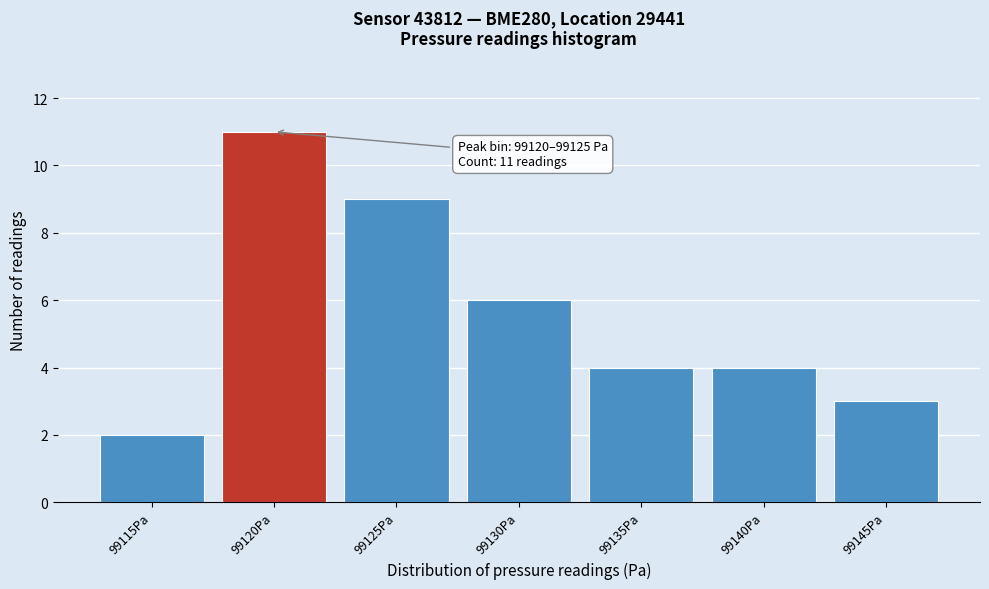

Reading right to left, list all the values displayed in this chart.

3	4	4	6	9	11	2